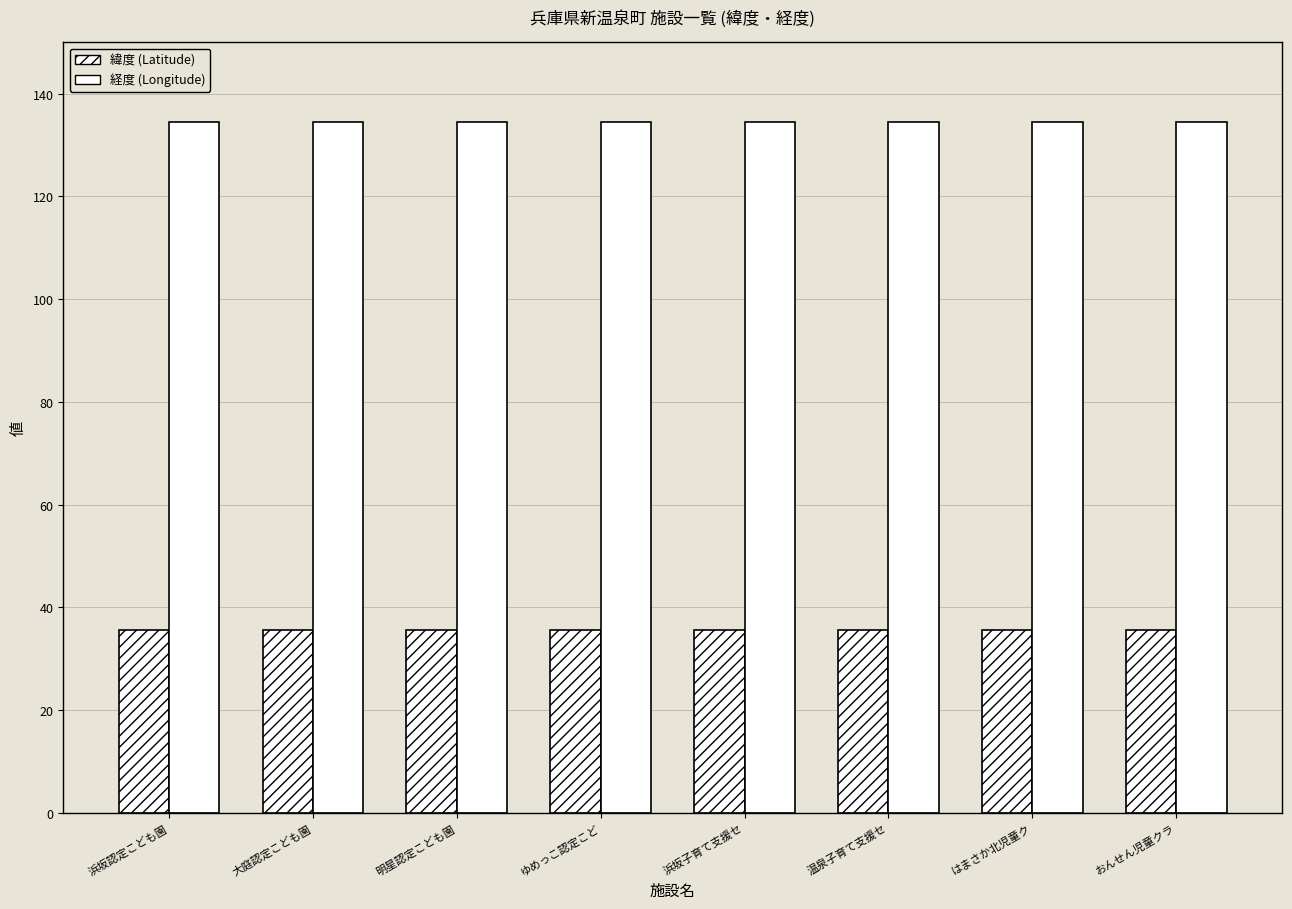

How many bars are there in total?

16